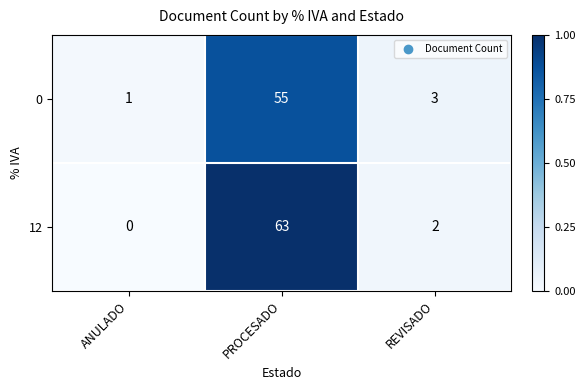

Is it true that 12 equals 0 at ANULADO?

True